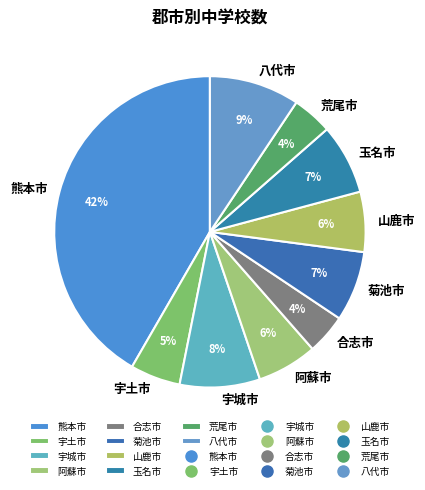

Is the sum of 宇土市 and 荒尾市 greater than half?

No